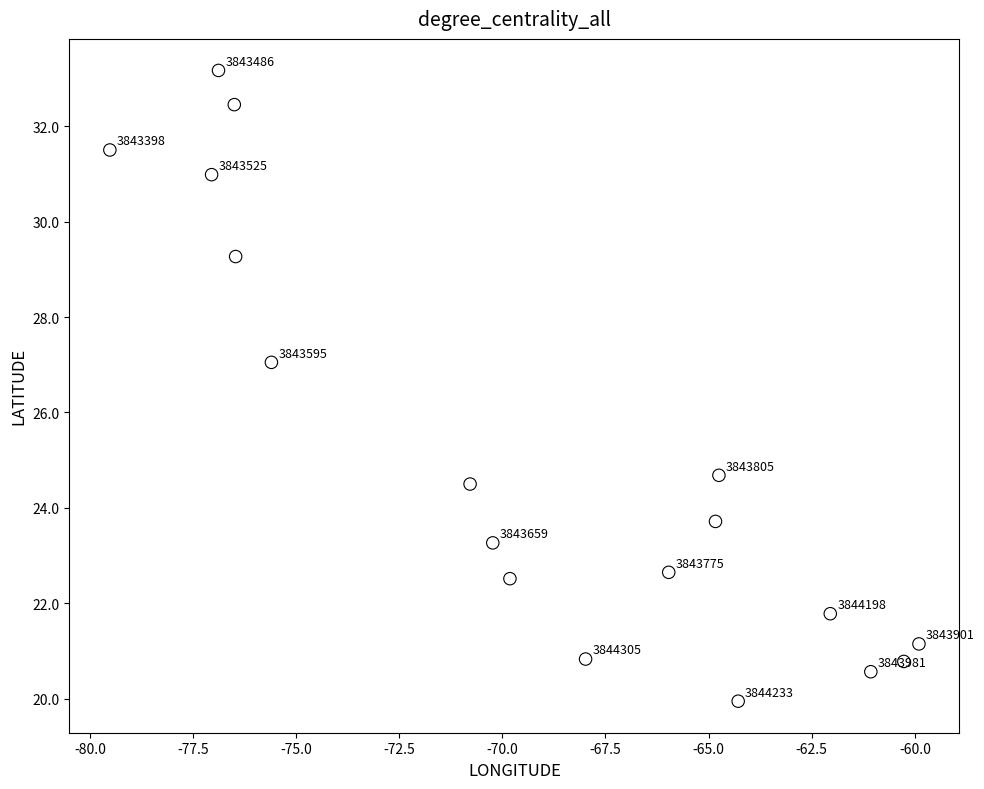

What is the range of Y values (max minus min)?

13.2